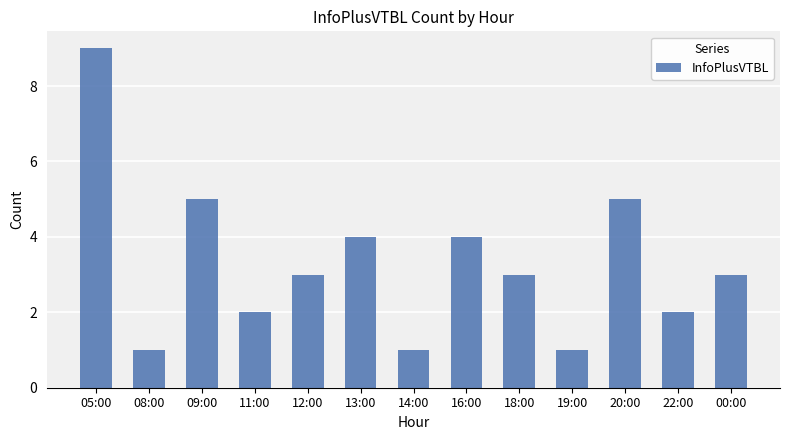

Reading left to right, list all the values displayed in this chart.

05:00=9	08:00=1	09:00=5	11:00=2	12:00=3	13:00=4	14:00=1	16:00=4	18:00=3	19:00=1	20:00=5	22:00=2	00:00=3